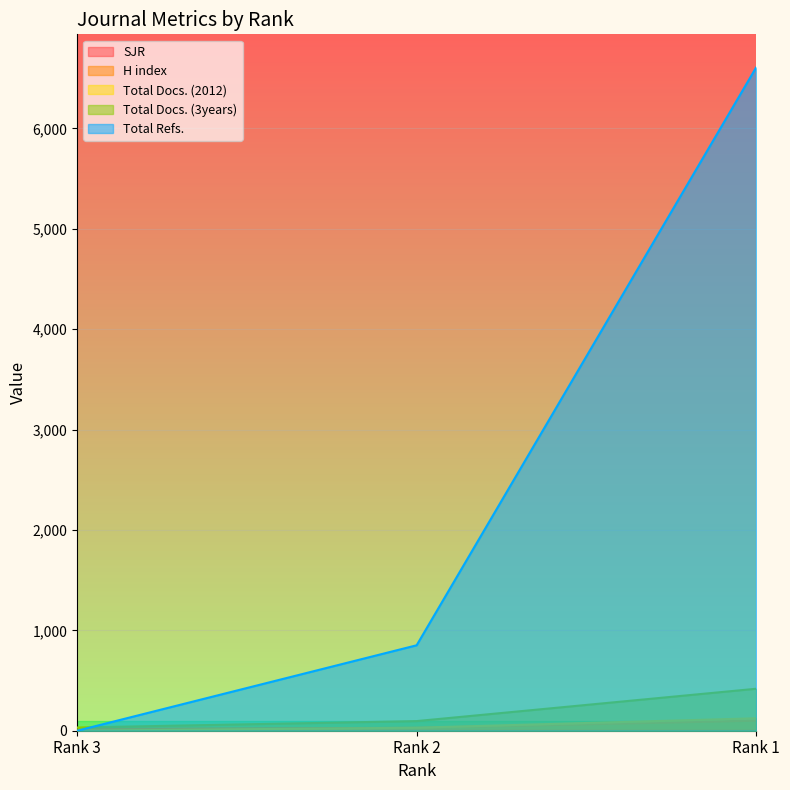

How many lines are shown in the chart?

5